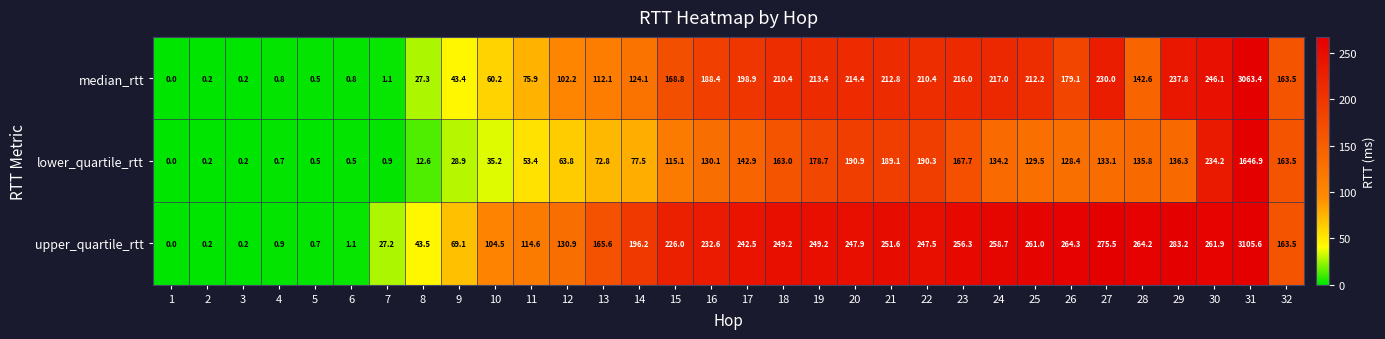

What is the difference between the highest and lowest values at 8?

30.9